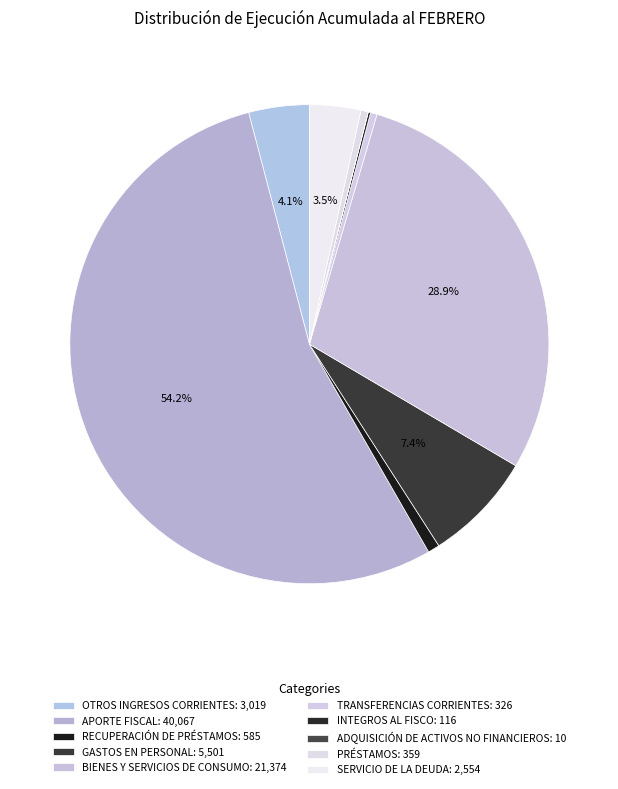

To the nearest percent, what percentage of the pie is OTROS INGRESOS CORRIENTES?

4%